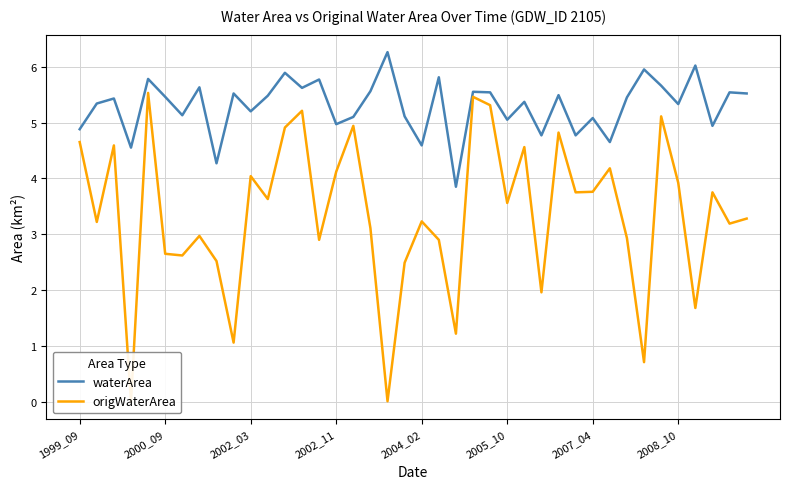

True or false: waterArea has a value of 2.6 at 2007_04.

False